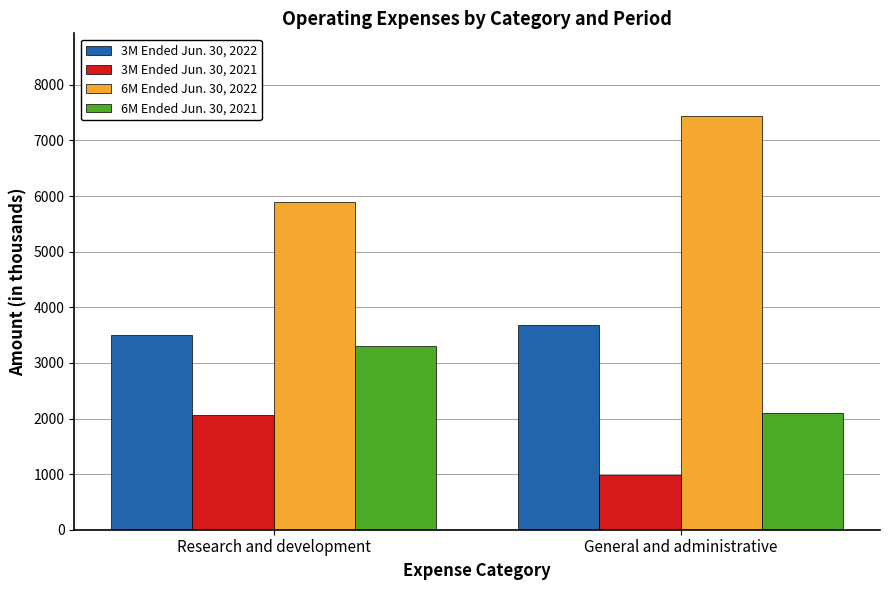

The 3M Ended Jun. 30, 2021 series shows 3703 at Research and development. True or false?

False